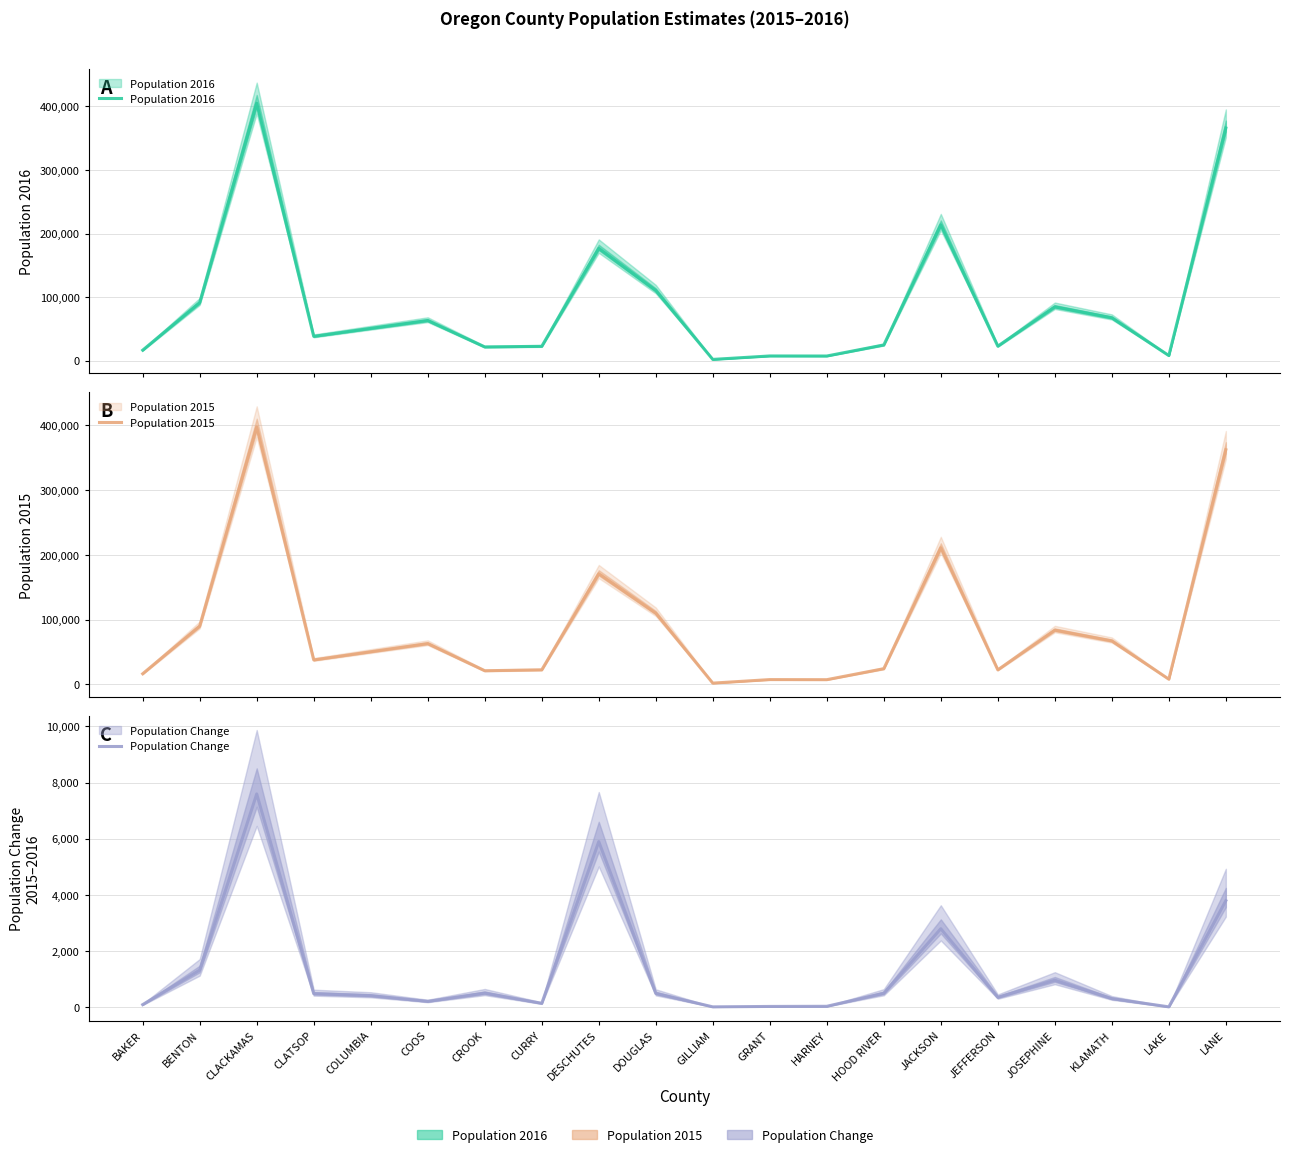

Which label corresponds to the largest value in the chart?

CLACKAMAS